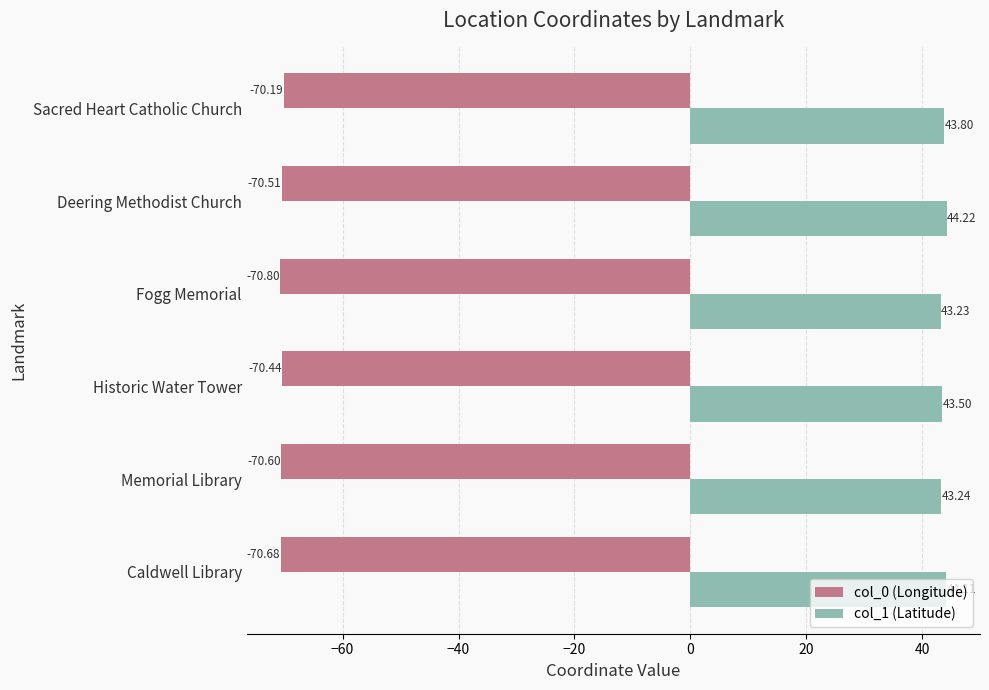

Which series has the widest spread of values?

col_1 (Latitude)